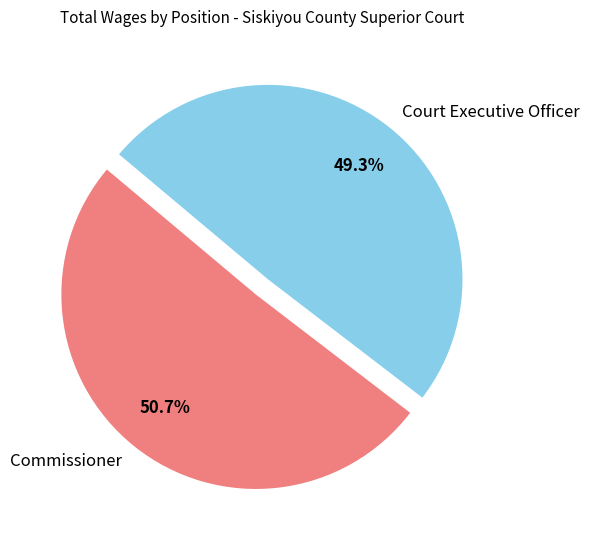

To the nearest percent, what portion does Court Executive Officer represent?

49%